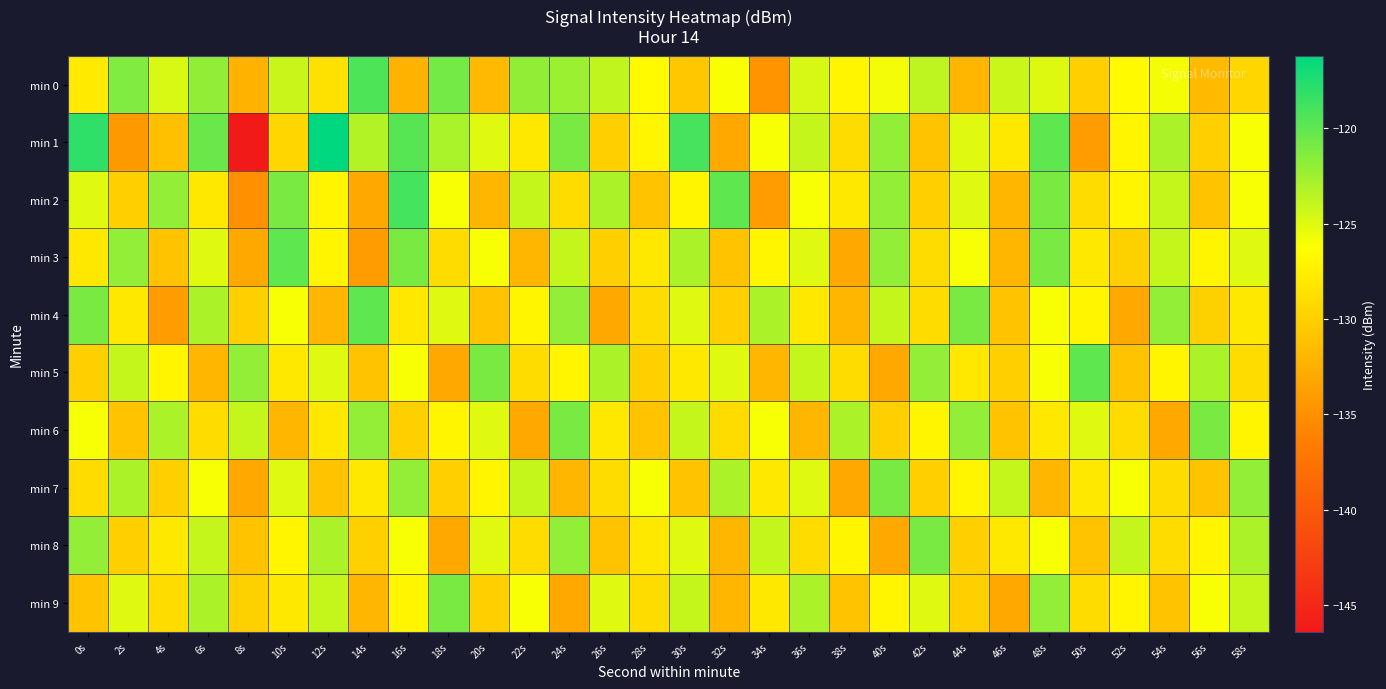

What is the minimum value shown in the chart?

-146.4